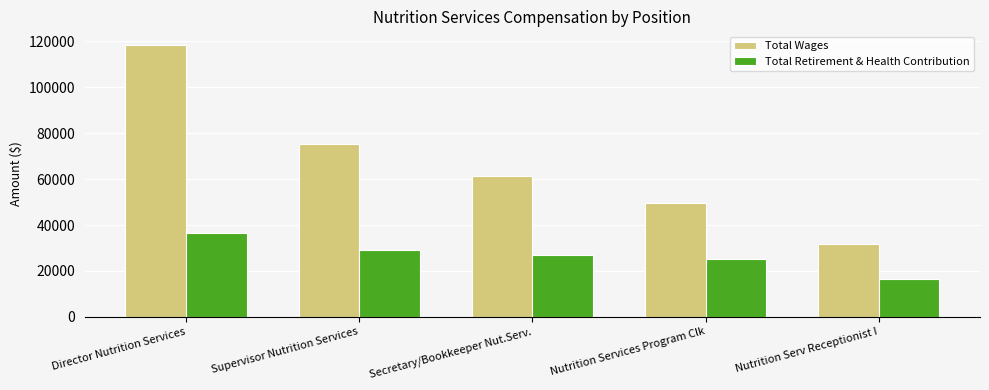

What is the greatest value displayed?

118454